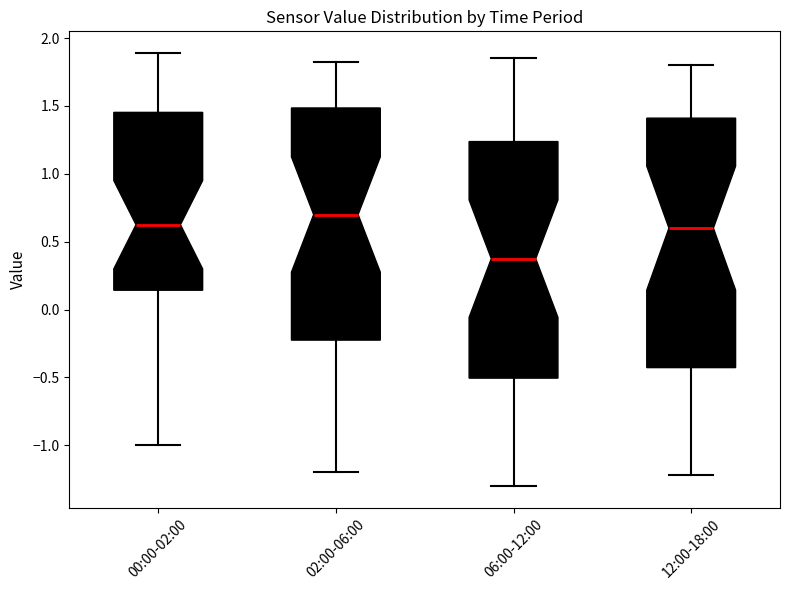

Reading left to right, transcribe this box plot: for each box, give where its median line is, the range the box spans, and where its two whiskers end, as read against the y-axis. The values are not printed on the chart, so give them approximately, as read against the axis.

00:00-02:00: median 0.65, box 0.15 to 1.45, whiskers -1.00 to 1.90
02:00-06:00: median 0.70, box -0.20 to 1.50, whiskers -1.20 to 1.80
06:00-12:00: median 0.40, box -0.50 to 1.25, whiskers -1.30 to 1.85
12:00-18:00: median 0.60, box -0.45 to 1.40, whiskers -1.20 to 1.80